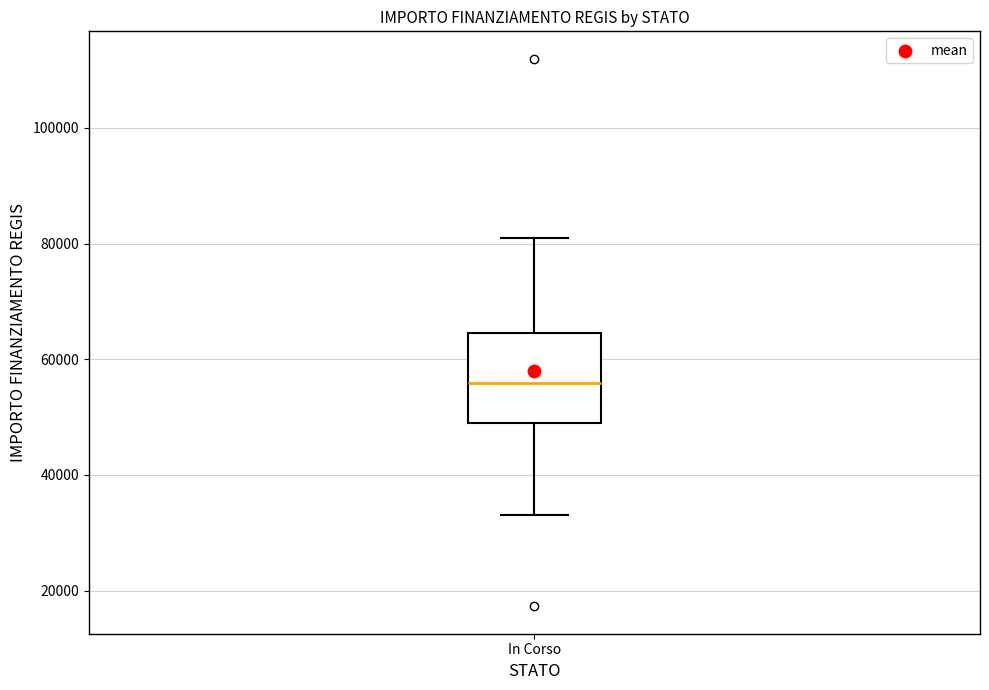

Transcribe this box plot: give where the median line is, the range the box spans, and where the two whiskers end, as read against the y-axis. The values are not printed on the chart, so give them approximately, as read against the axis.

median 56000, box 50000 to 64000, whiskers 32000 to 80000